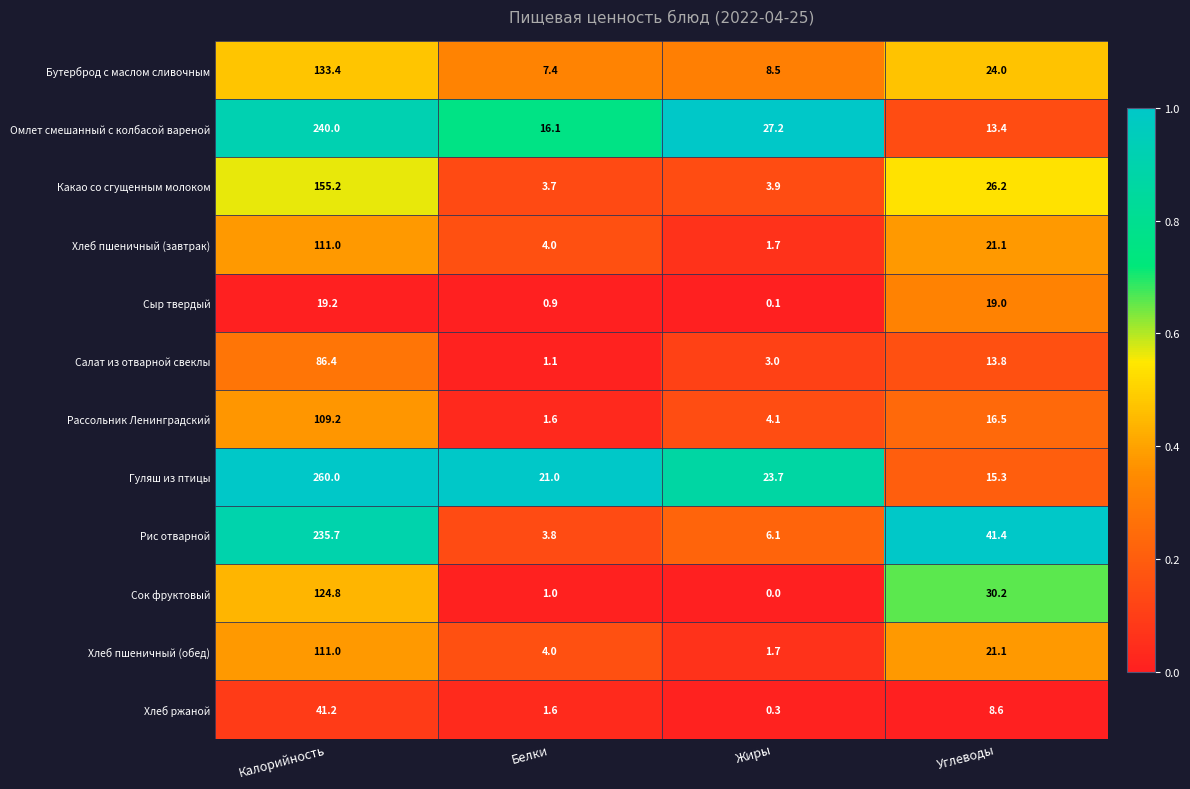

What is the total value across all series at Углеводы?

250.6